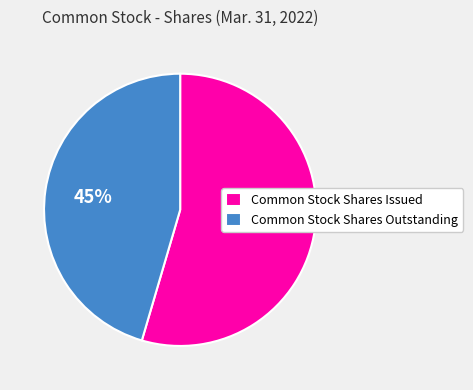

Count the number of slices in the pie.

2